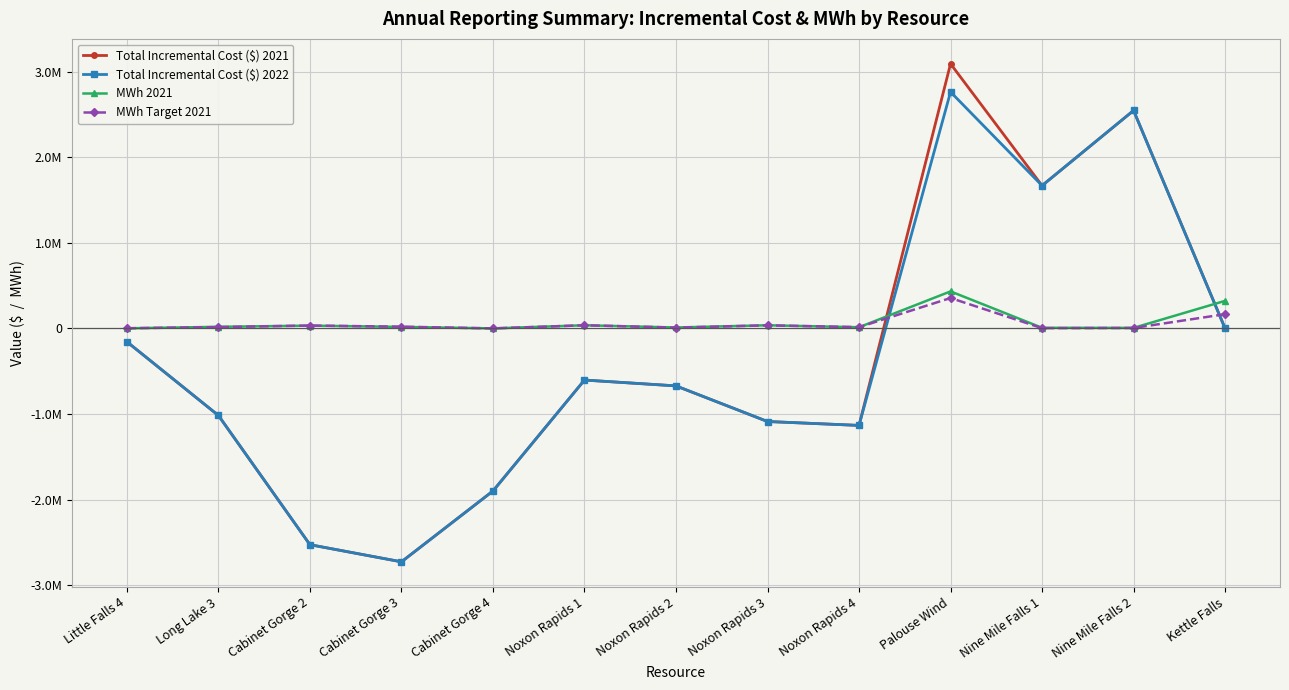

How many times do MWh Target 2021 and Total Incremental Cost ($) 2021 cross each other?

2